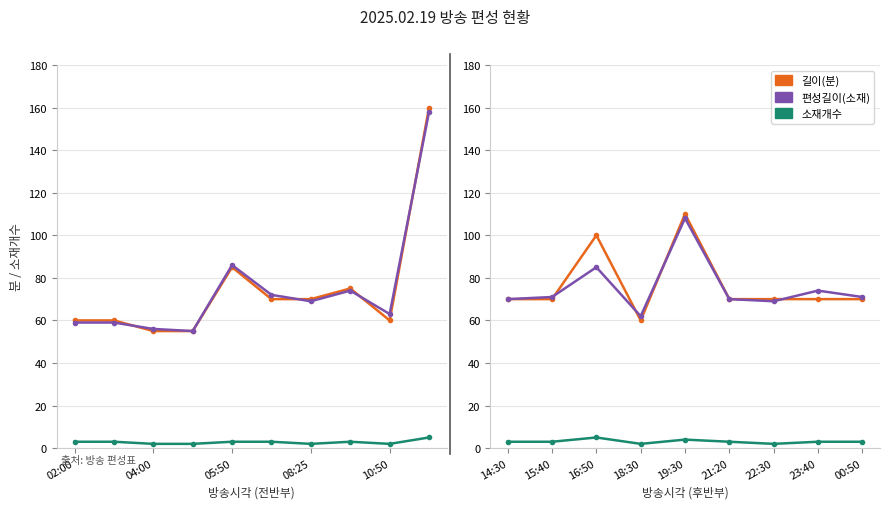

True or false: 소재개수 and 편성길이(소재) cross at least once.

False